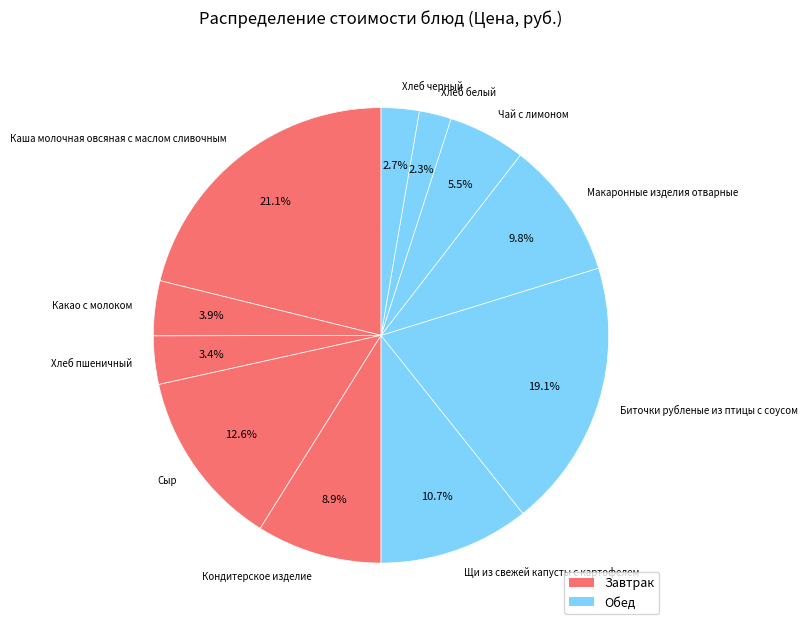

What percentage is the Каша молочная овсяная с маслом сливочным slice, to the nearest percent?

21%